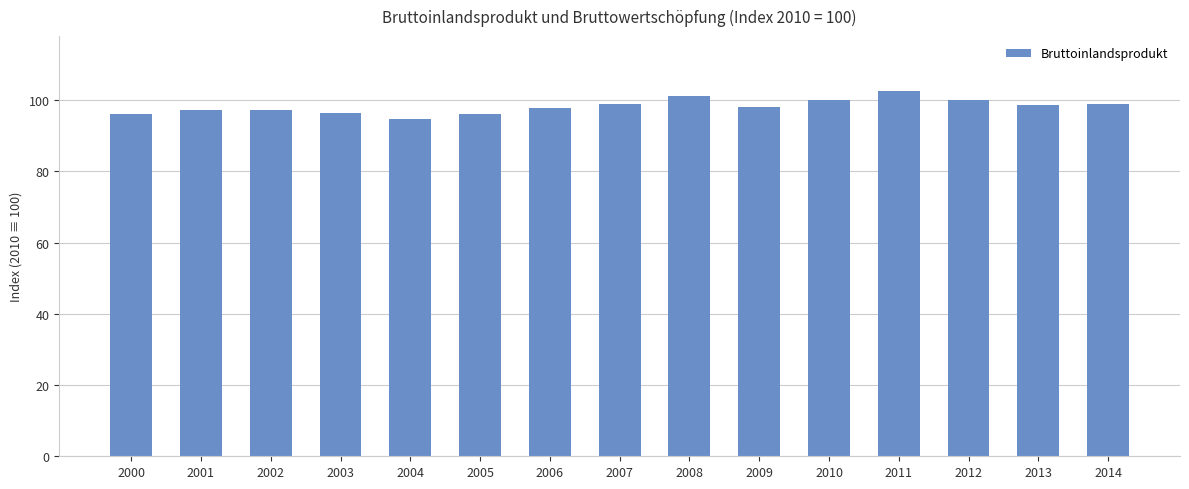

What is the sum of all values?

1474.8